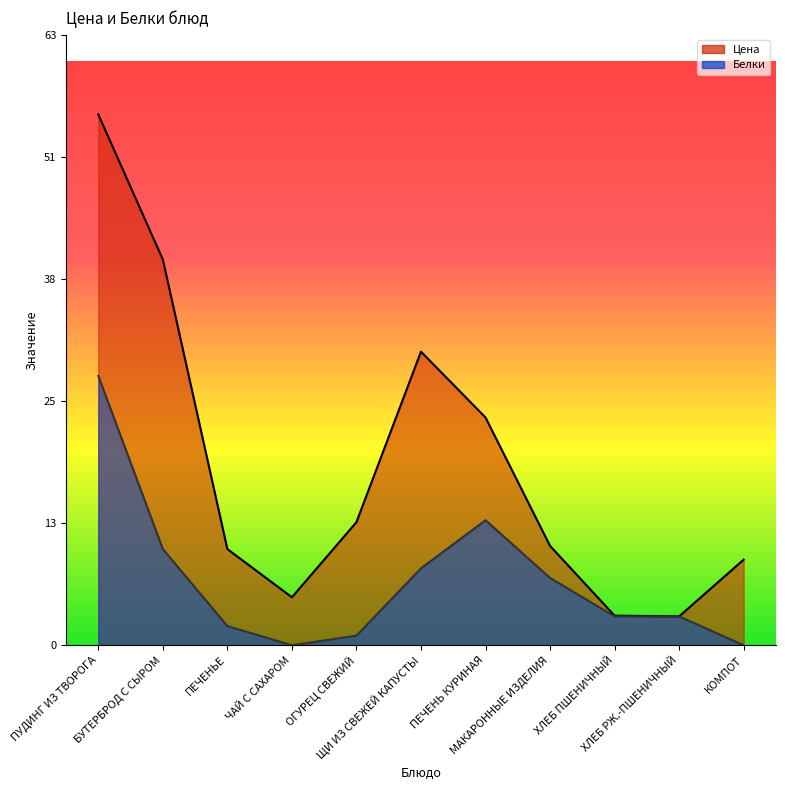

What is the label of the 4th point from the right?

МАКАРОННЫЕ ИЗДЕЛИЯ